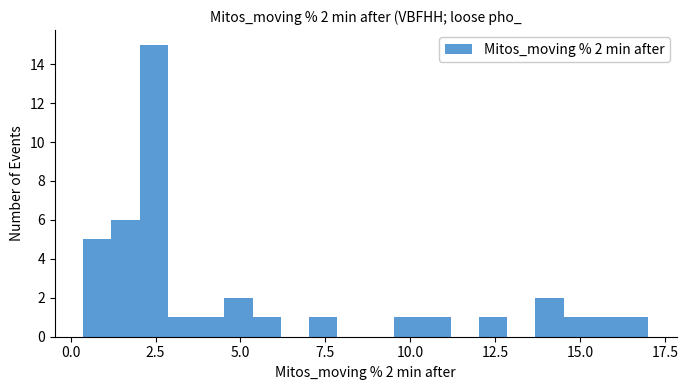

Read against the x-axis, roughly where is the centre of the tallest bar?

2.5